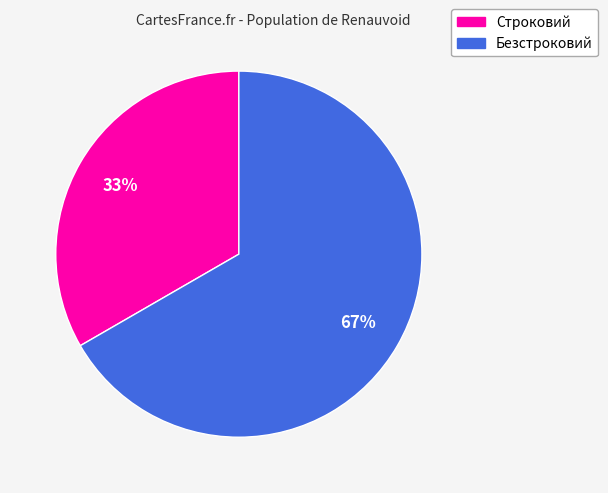

To the nearest percent, what is the combined percentage of Строковий and Безстроковий?

100%